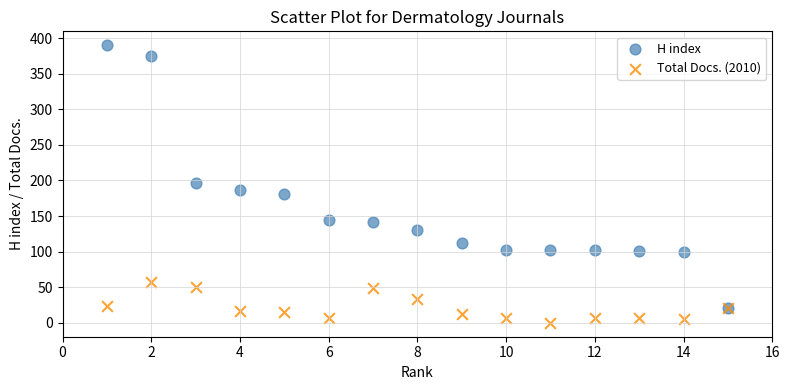

Which series reaches the maximum Y coordinate?

H index